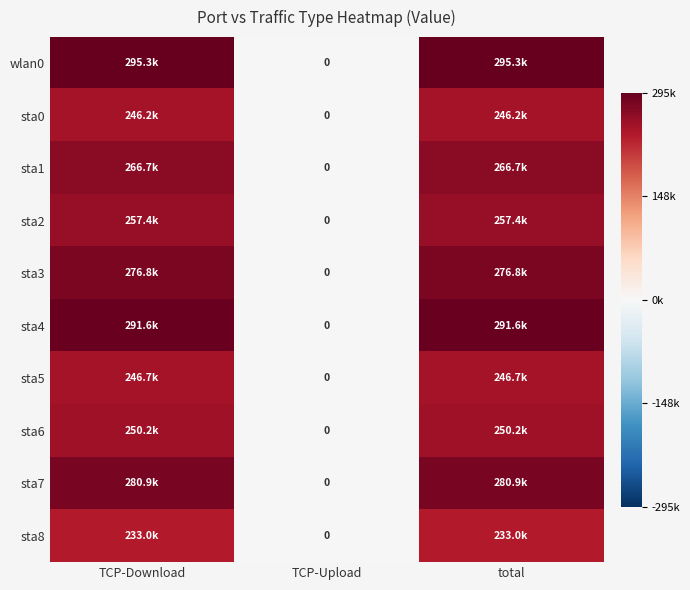

How many series are shown in this chart?

10